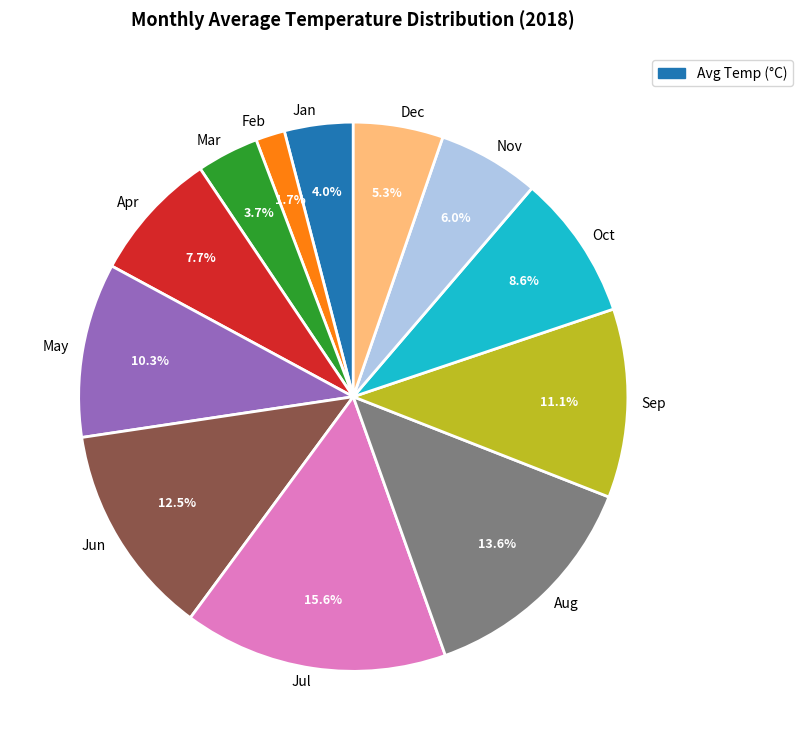

To the nearest percent, what portion does May represent?

10%